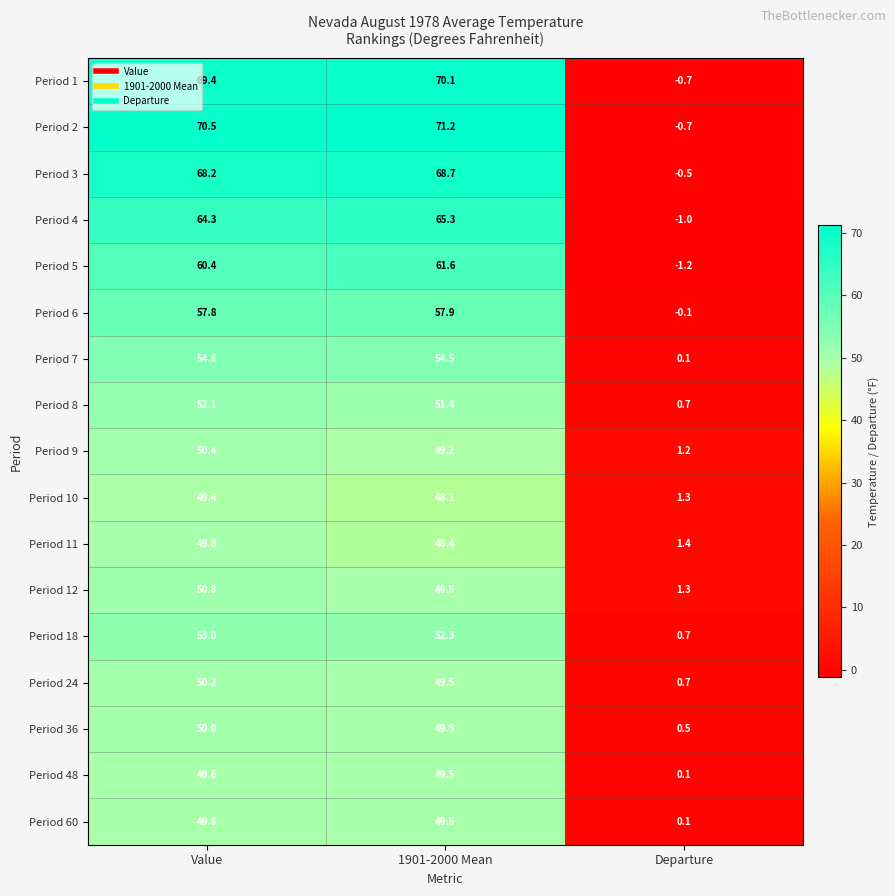

What is the total value across all series at Departure?

3.9